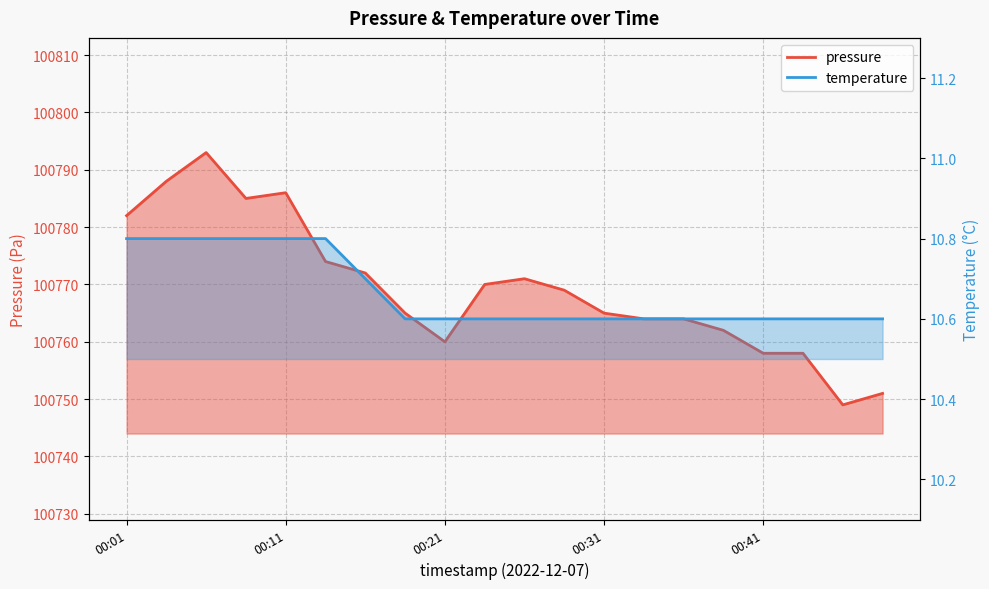

What is the spread (max minus min) of values at 00:19?

100754.4